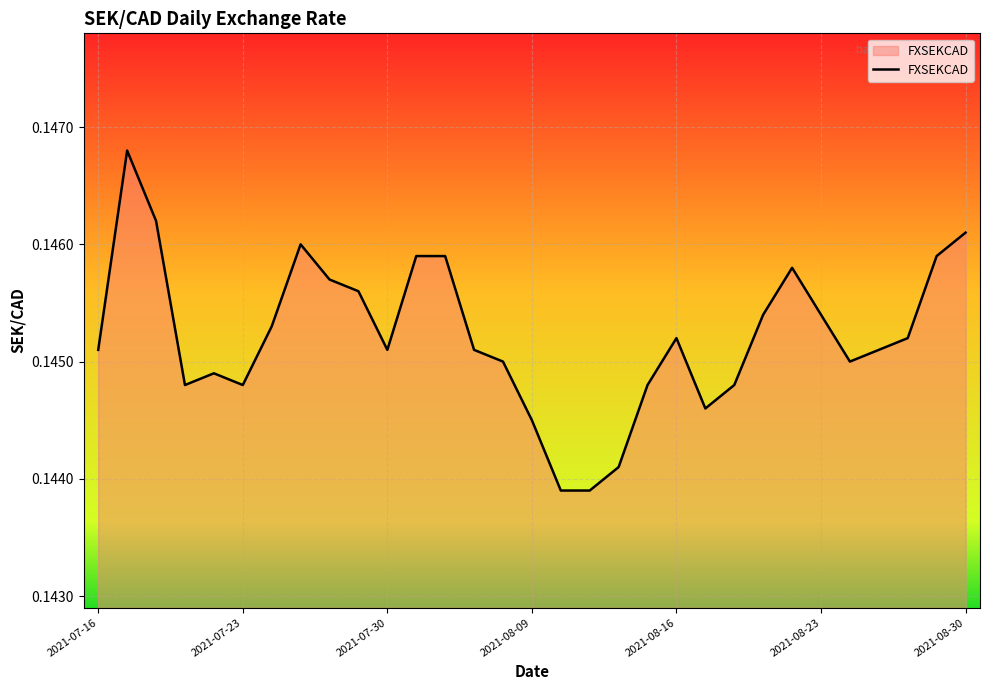

Reading left to right, transcribe all the data shown in this chart.

0.1	0.1	0.1	0.1	0.1	0.1	0.1	0.1	0.1	0.1	0.1	0.1	0.1	0.1	0.1	0.1	0.1	0.1	0.1	0.1	0.1	0.1	0.1	0.1	0.1	0.1	0.1	0.1	0.1	0.1	0.1